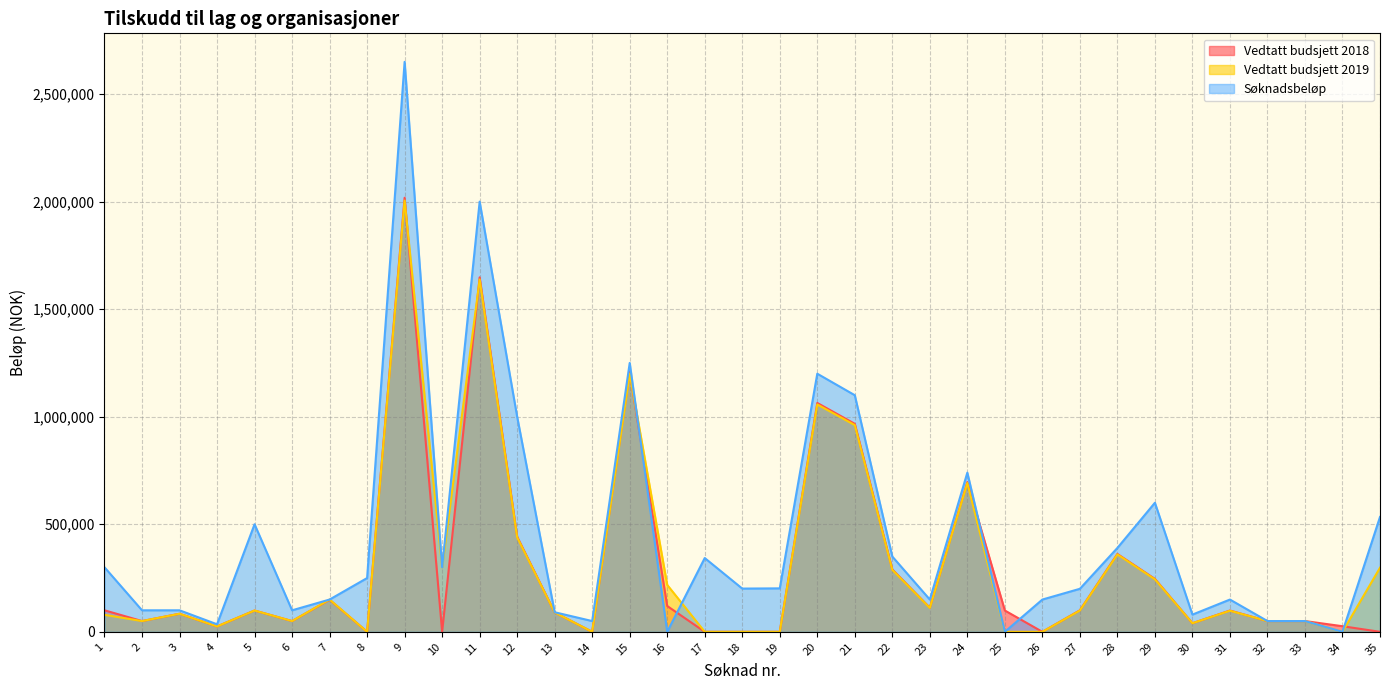

How many interior local peaks does the Vedtatt budsjett 2019 series have?

10